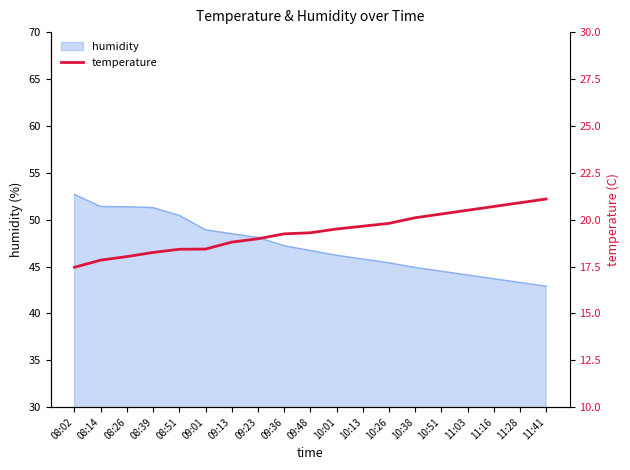

Which category has the highest value in the humidity series?

08:02